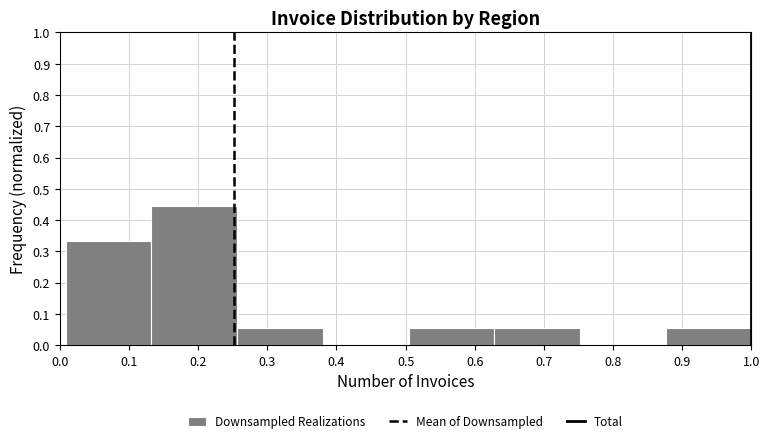

Which range on the x-axis has the tallest bar?

0.13 to 0.26